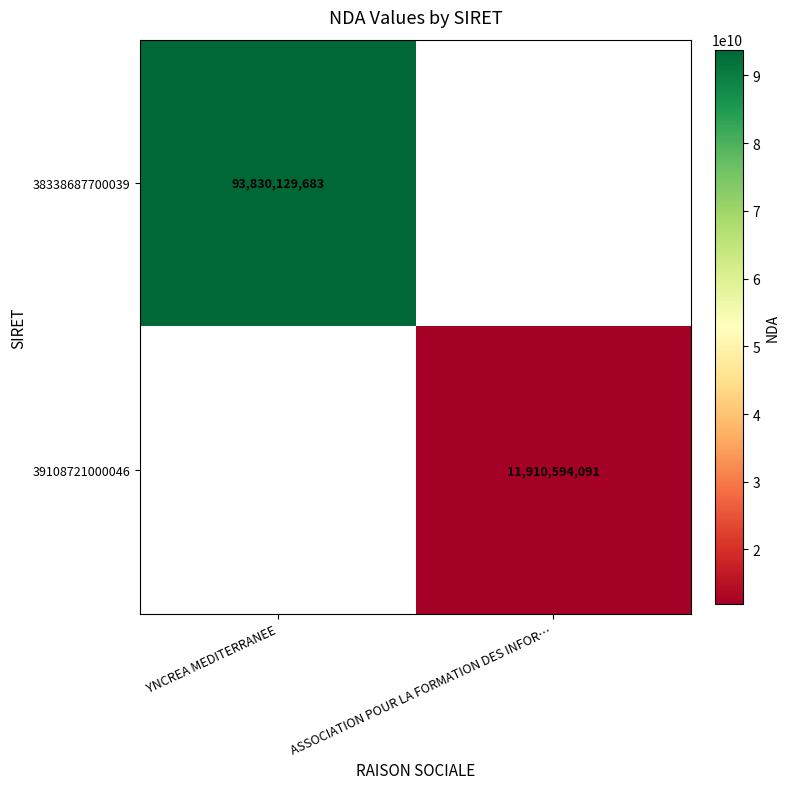

True or false: 39108721000046 has a value of 7458849377 at ASSOCIATION POUR LA FORMATION DES INFOR….

False